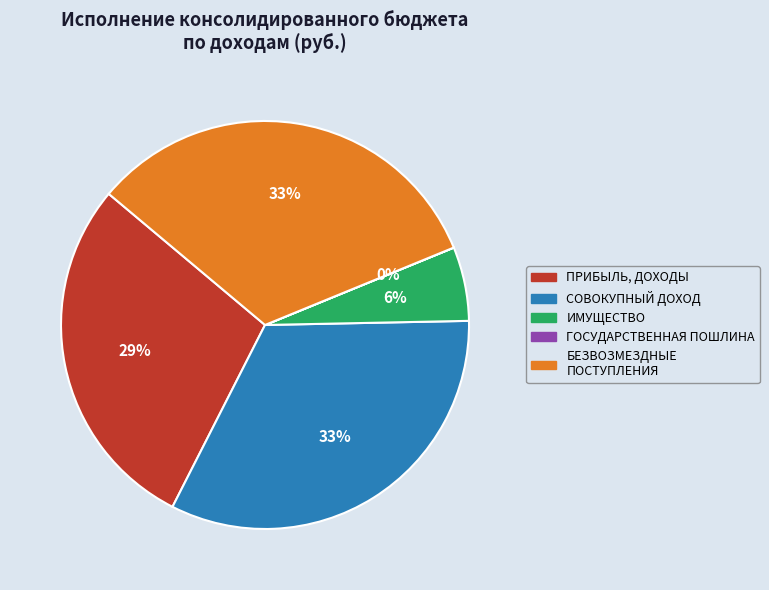

Is there a majority slice in this chart?

No